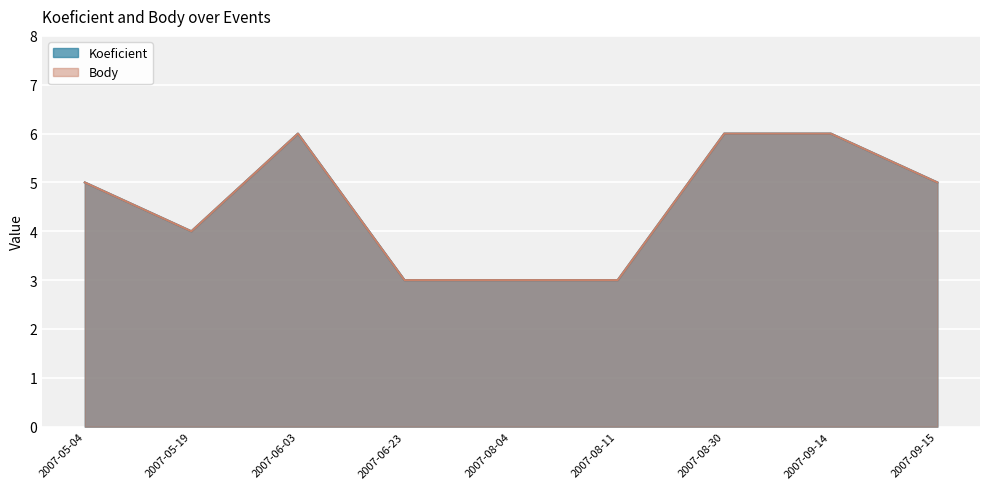

What are all the series names shown in the legend?

Koeficient, Body